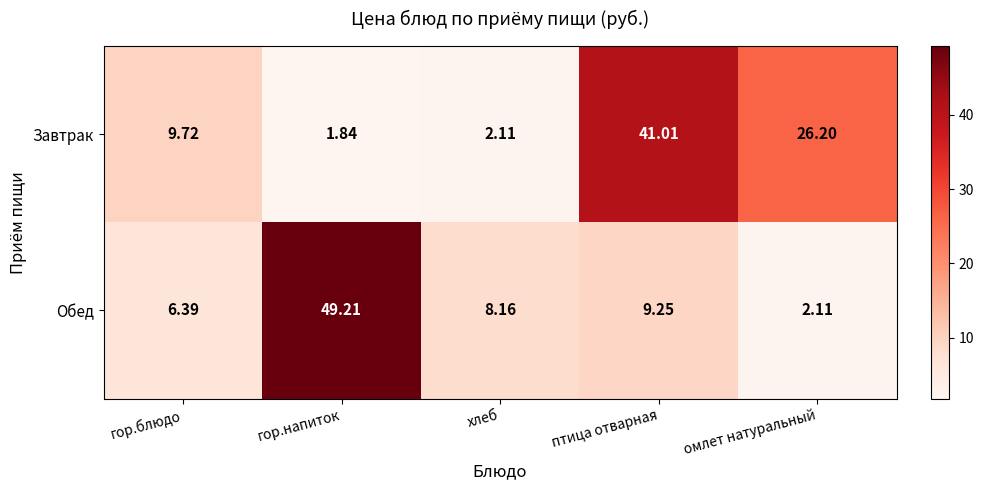

How many series are shown in this chart?

2